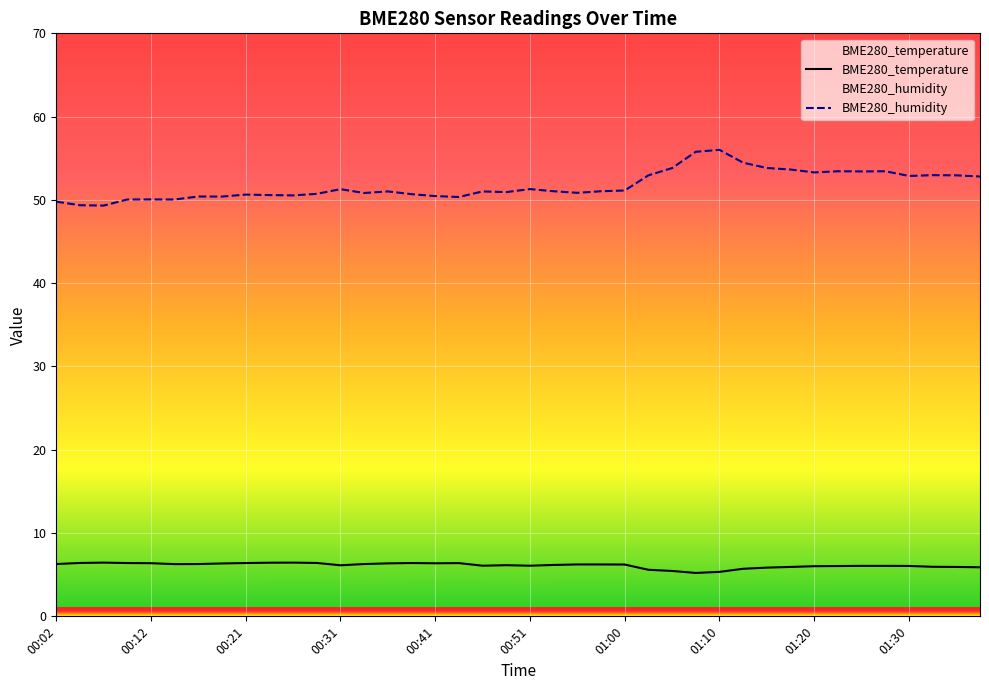

Does the chart display data point markers on the line(s)?

No